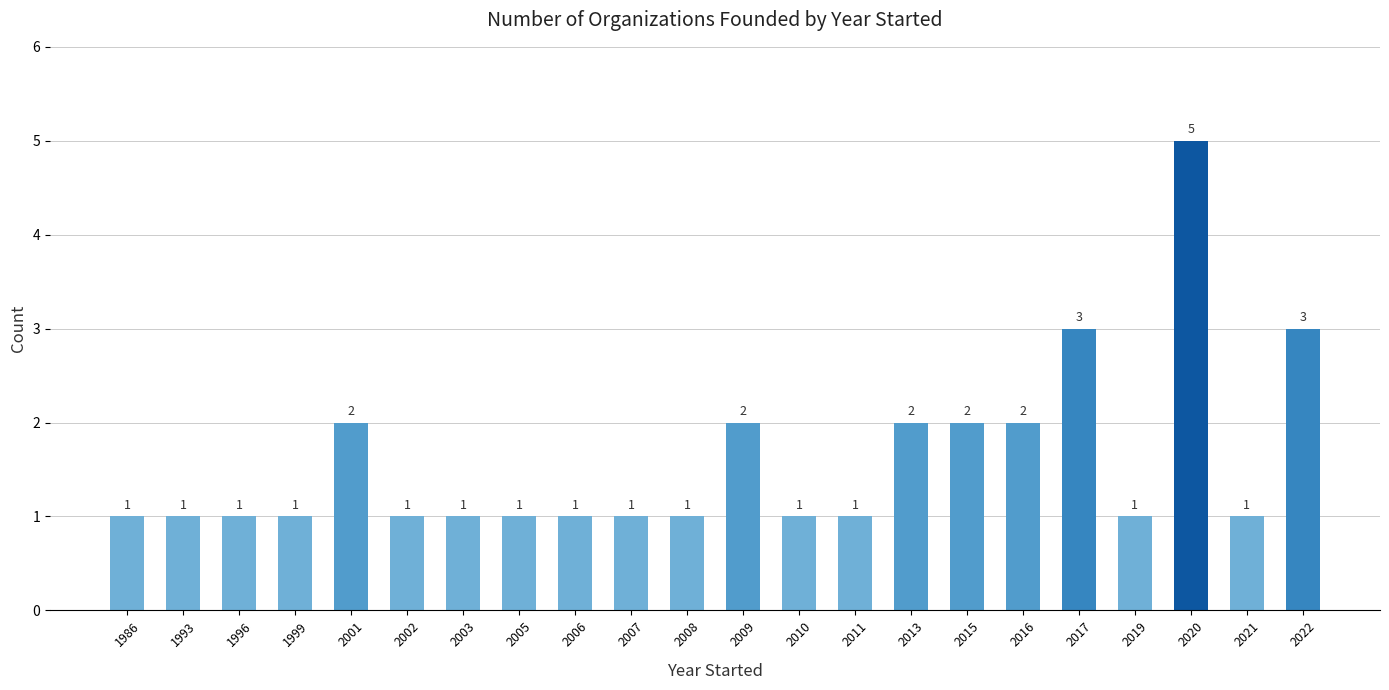

Reading left to right, transcribe all the data shown in this chart.

1986=1	1993=1	1996=1	1999=1	2001=2	2002=1	2003=1	2005=1	2006=1	2007=1	2008=1	2009=2	2010=1	2011=1	2013=2	2015=2	2016=2	2017=3	2019=1	2020=5	2021=1	2022=3